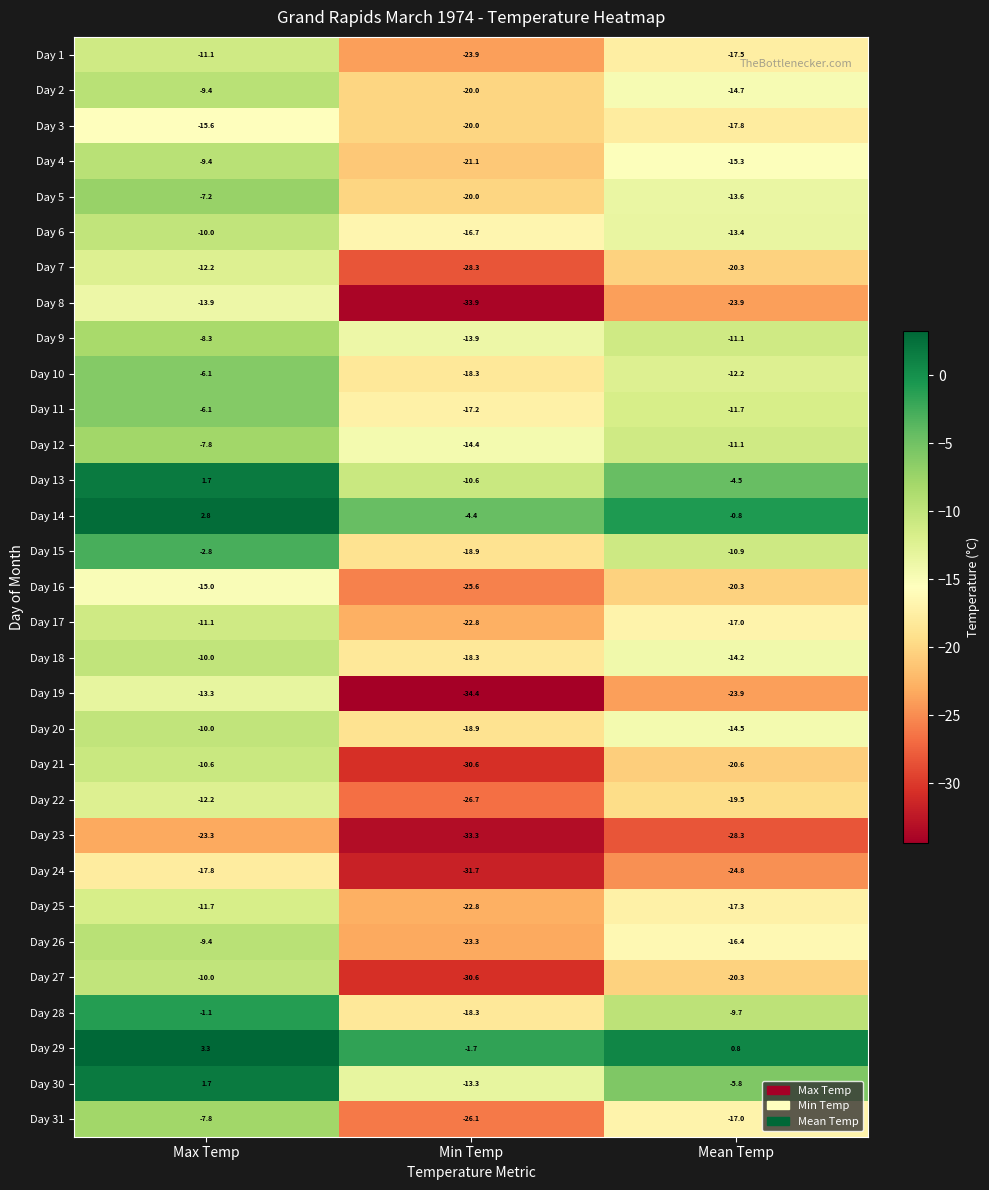

The Day 25 series shows -20.9 at Max Temp. True or false?

False